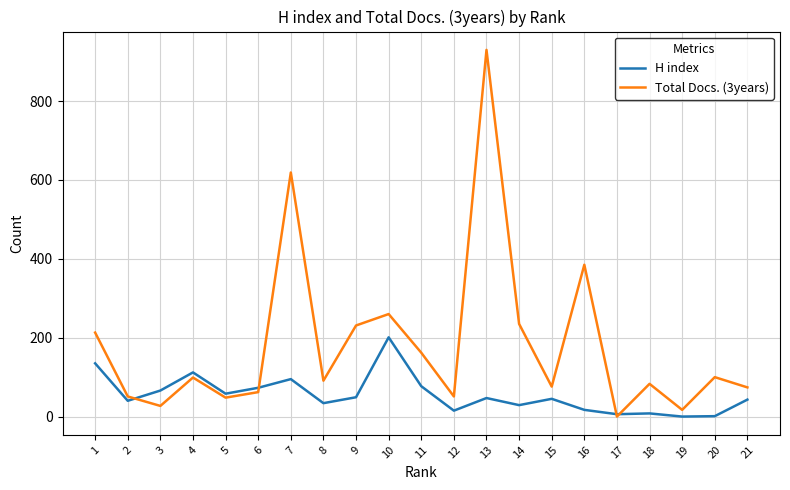

Where is the first local minimum for H index?

2